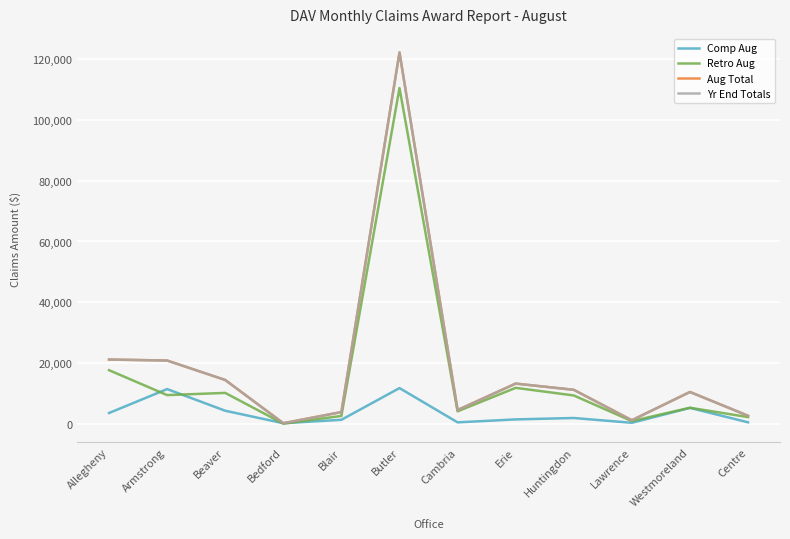

At which category is the sum across all series the highest?

Butler